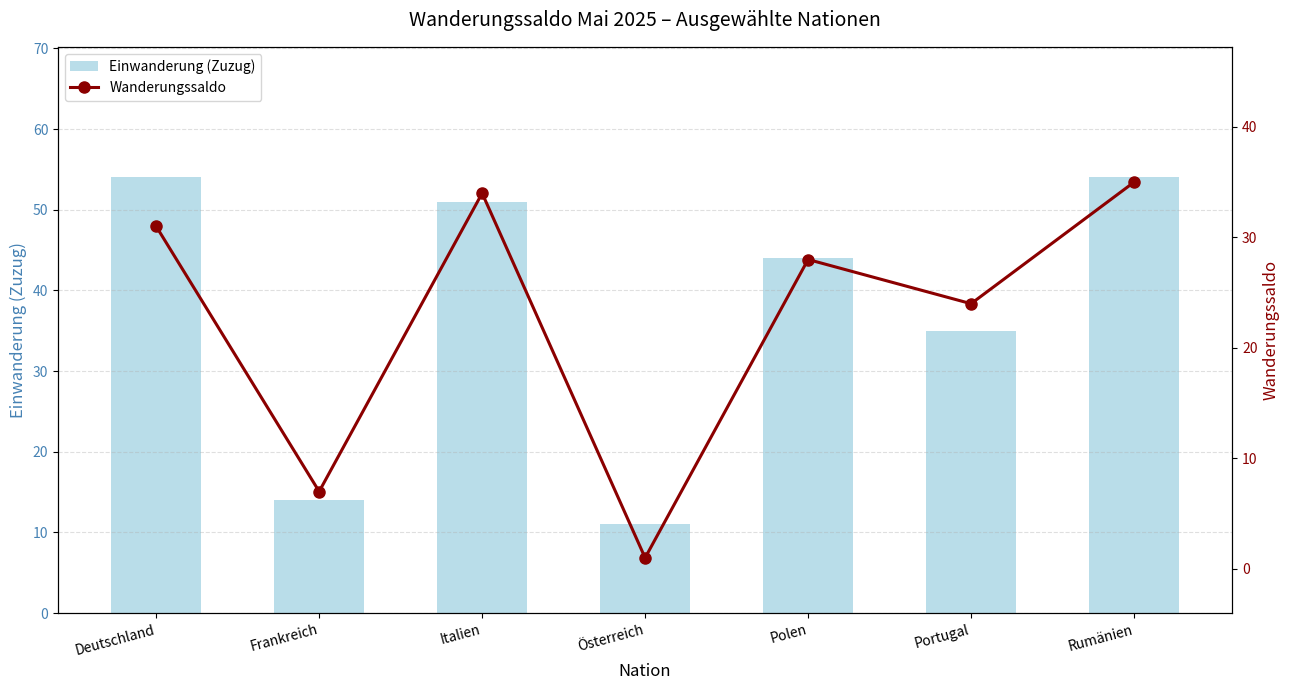

How many groups of bars are there?

7